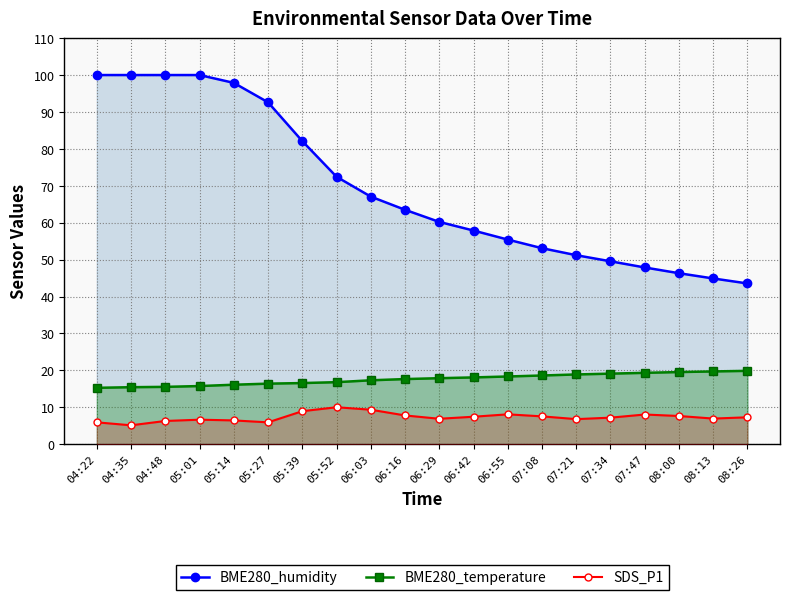

Reading left to right, extract all data points from this chart.

BME280_humidity: 04:22=100.0	04:35=100.0	04:48=100.0	05:01=100.0	05:14=97.9	05:27=92.6	05:39=82.1	05:52=72.5	06:03=67.1	06:16=63.5	06:29=60.2	06:42=57.9	06:55=55.4	07:08=53.1	07:21=51.2	07:34=49.5	07:47=47.9	08:00=46.3	08:13=44.9	08:26=43.5
BME280_temperature: 04:22=15.3	04:35=15.4	04:48=15.5	05:01=15.8	05:14=16.1	05:27=16.4	05:39=16.6	05:52=16.8	06:03=17.3	06:16=17.6	06:29=17.9	06:42=18.1	06:55=18.4	07:08=18.6	07:21=18.9	07:34=19.1	07:47=19.3	08:00=19.6	08:13=19.7	08:26=19.9
SDS_P1: 04:22=5.9	04:35=5.1	04:48=6.3	05:01=6.7	05:14=6.5	05:27=5.9	05:39=8.9	05:52=10.0	06:03=9.3	06:16=7.8	06:29=6.9	06:42=7.5	06:55=8.1	07:08=7.5	07:21=6.8	07:34=7.2	07:47=8.1	08:00=7.7	08:13=7.0	08:26=7.3